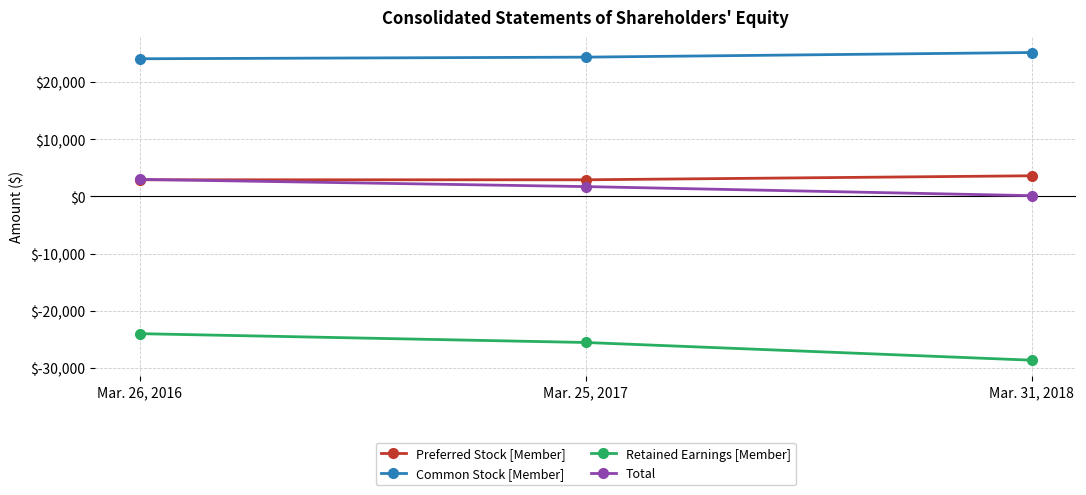

How many Preferred Stock [Member] values are between 2911 and 3613?

3